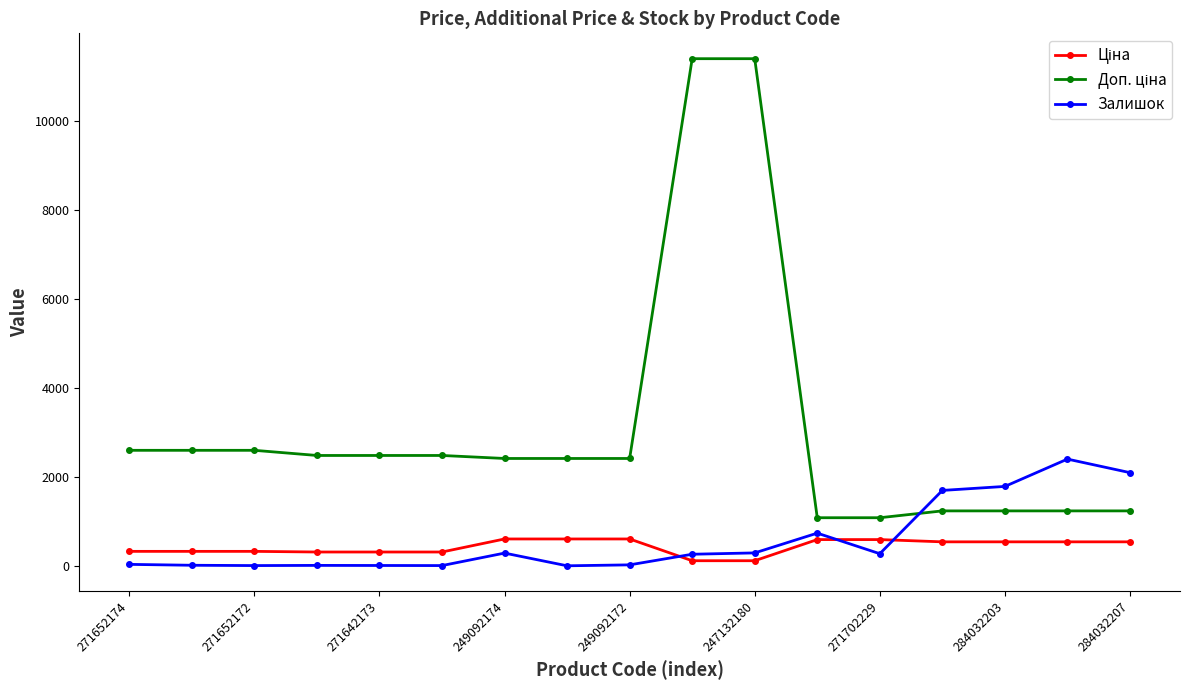

What is the difference between the maximum and minimum values in the Залишок series?

2401.0